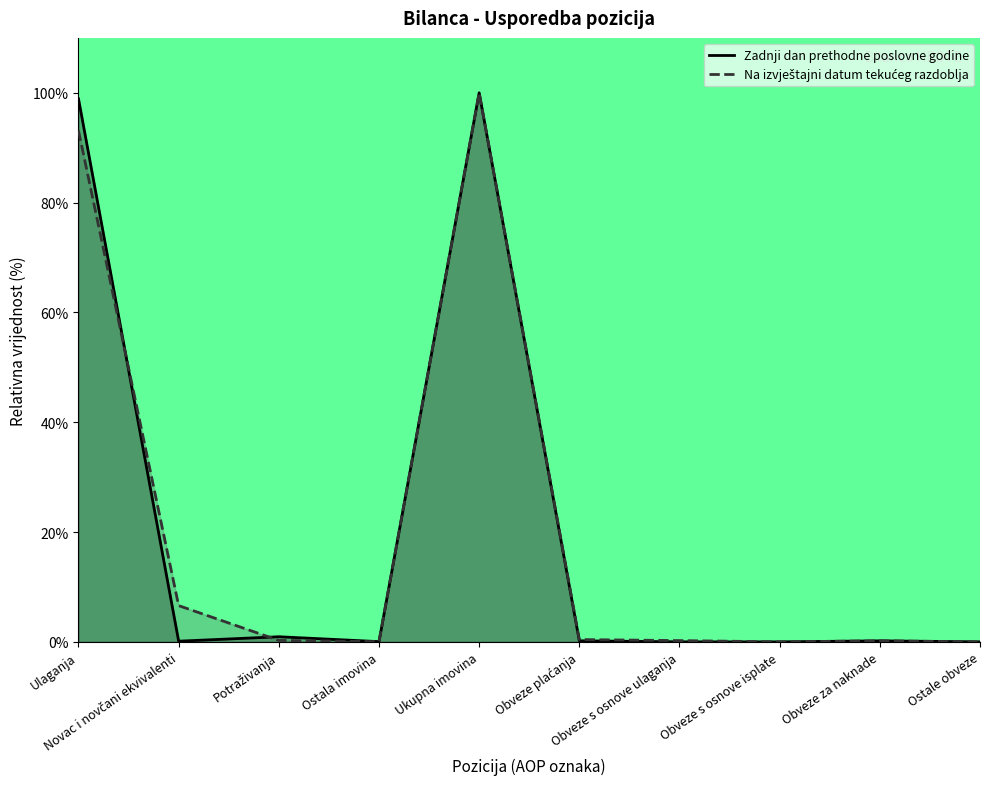

What is the difference between the Na izvještajni datum tekuceg razdoblja values at Obveze s osnove isplate and Obveze za naknade?

0.2